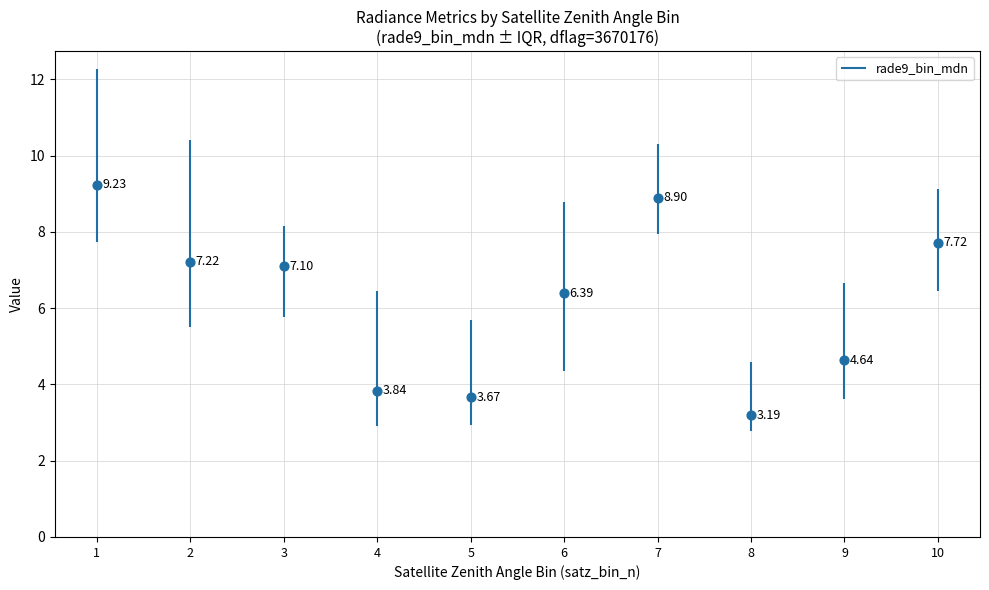

Which has a higher value, 10 or satz_bin_n_8?

10